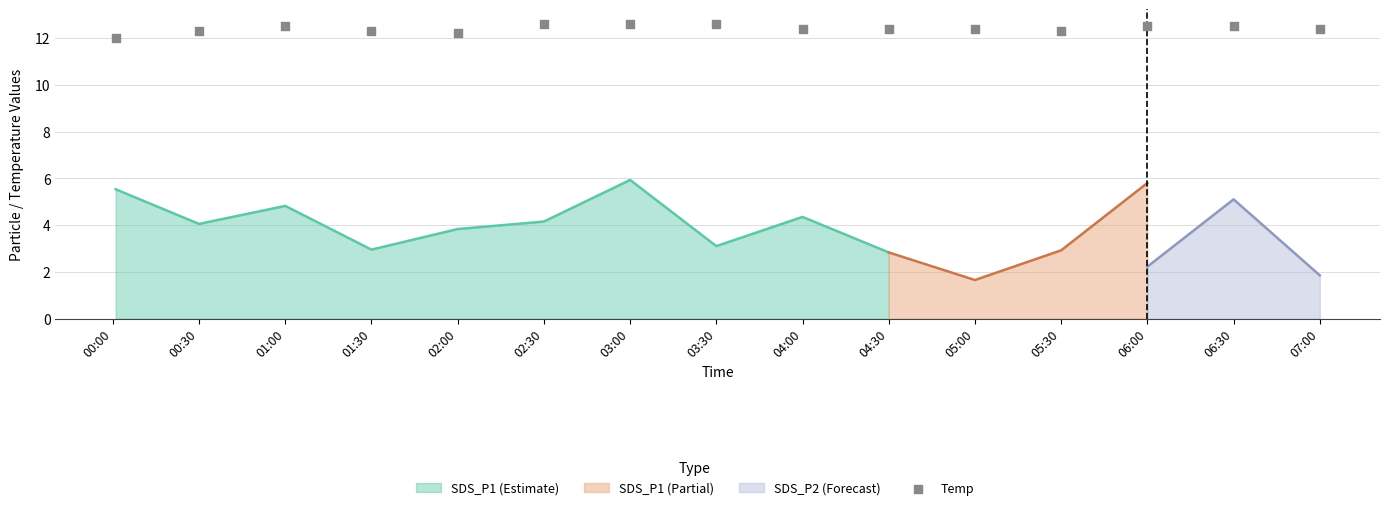

What is the change in value from 00:30 to 01:00?

+0.2